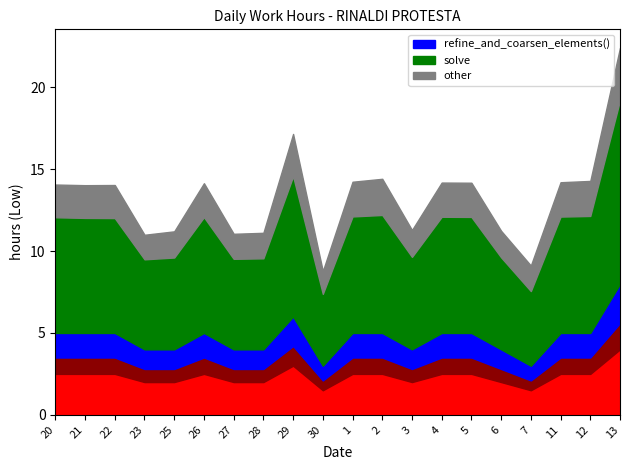

The value of _eq.reinit_systems() at 1 is 1.0. True or false?

True